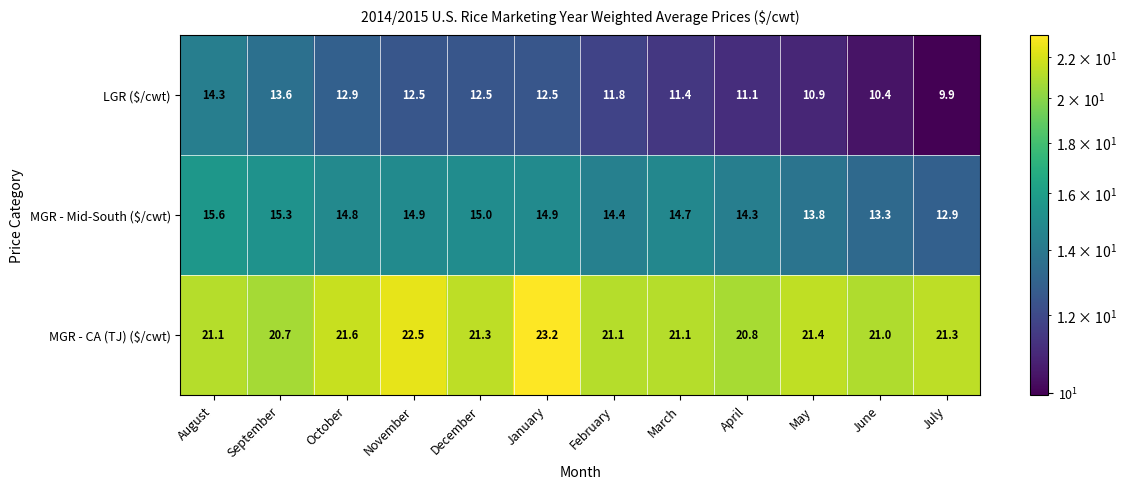

What is the minimum value for MGR - Mid-South ($/cwt)?

12.9